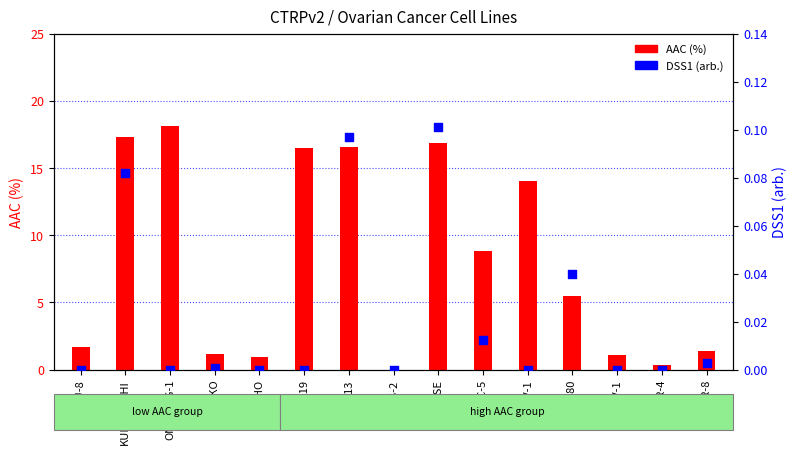

What is the change in value from SNU-8 to OVISE?

+0.1